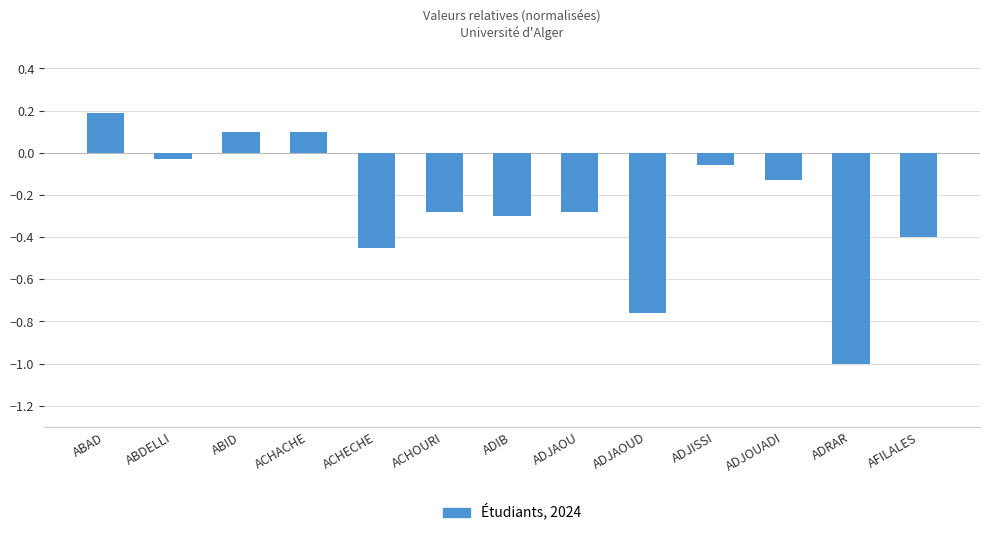

The chart shows a value of 0.1 at ABID. True or false?

True